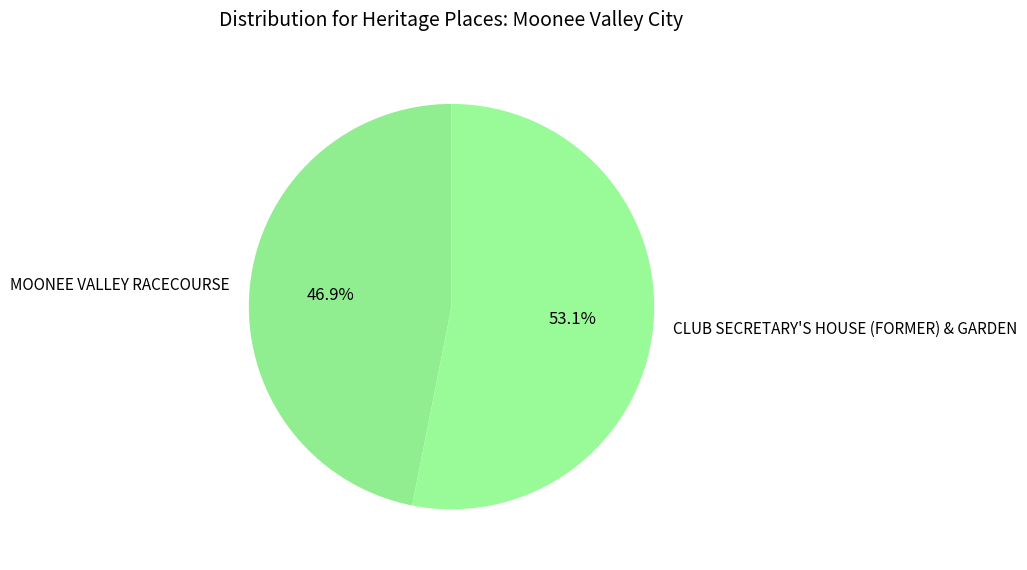

Which slice is the largest?

CLUB SECRETARY'S HOUSE (FORMER) & GARDEN